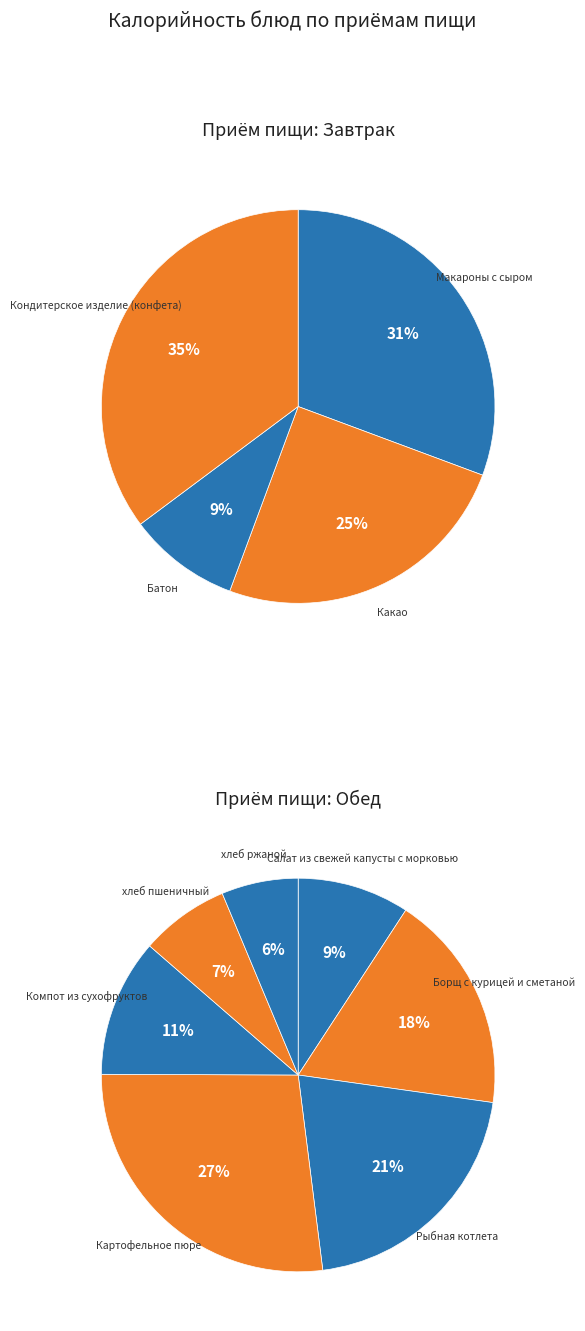

Does Салат из свежей капусты с морковью represent more than half of the total?

No